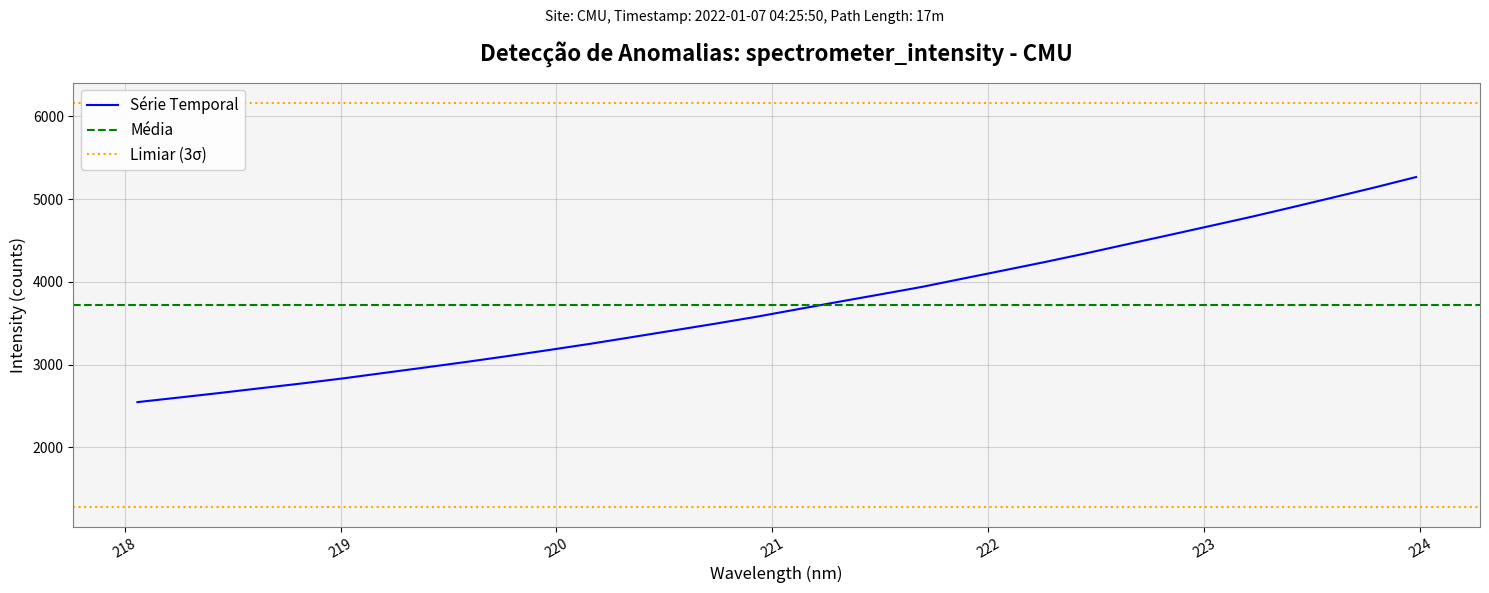

What is the minimum value shown in the chart?

2547.4